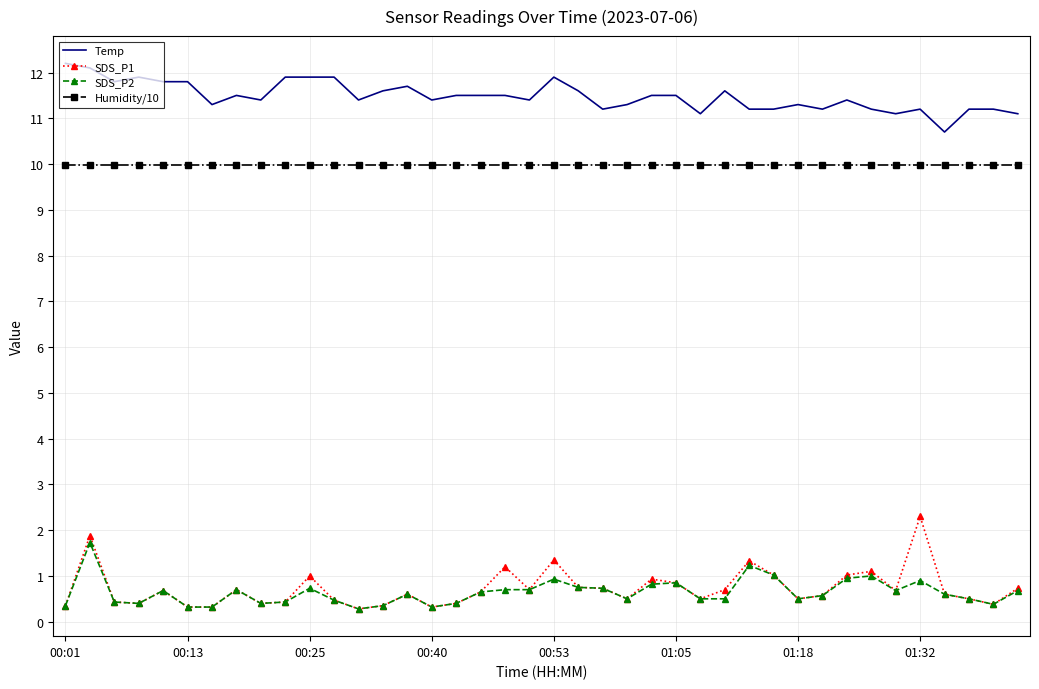

Which series has the largest total across all categories?

Temp